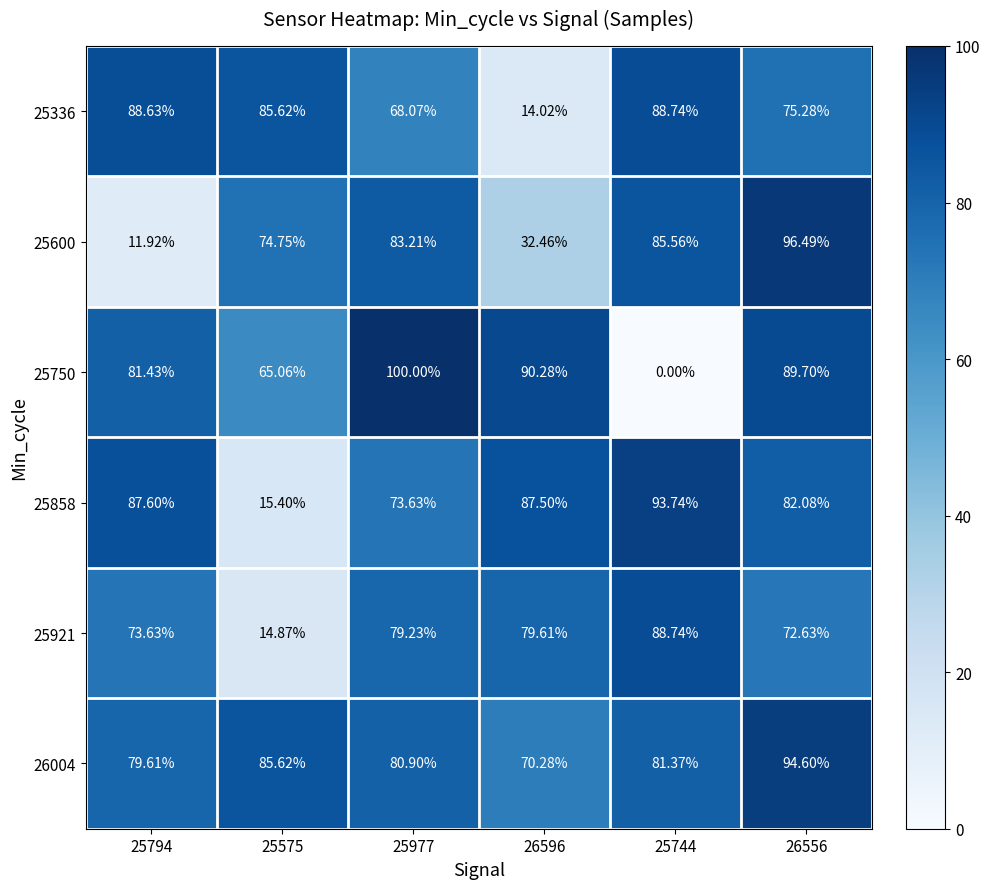

Is the value of 25336 at 25575 greater than the value of 25750 at 25794?

Yes